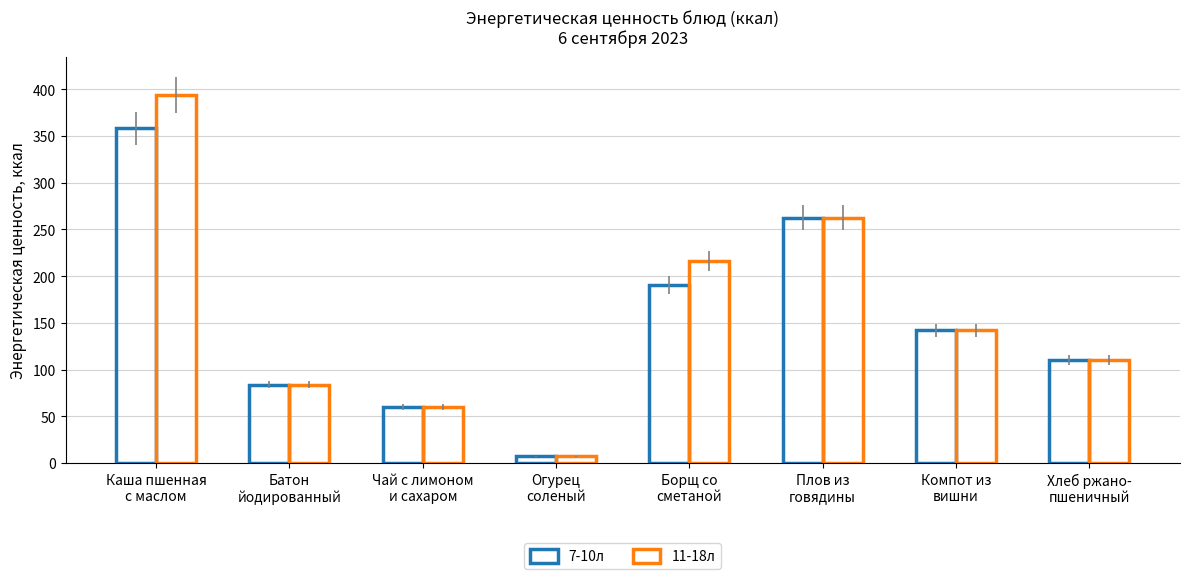

Reading left to right, what are all the values shown in this chart?

7-10л: Каша пшенная
с маслом=358.0	Батон
йодированный=84.0	Чай с лимоном
и сахаром=60.0	Огурец
соленый=7.2	Борщ со
сметаной=190.1	Плов из
говядины=262.5	Компот из
вишни=142.0	Хлеб ржано-
пшеничный=110.0
11-18л: Каша пшенная
с маслом=393.8	Батон
йодированный=84.0	Чай с лимоном
и сахаром=60.0	Огурец
соленый=7.2	Борщ со
сметаной=216.1	Плов из
говядины=262.5	Компот из
вишни=142.0	Хлеб ржано-
пшеничный=110.0